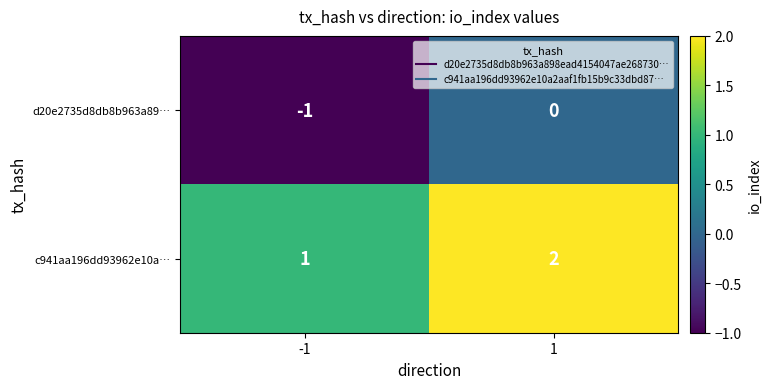

List the series in order of their overall mean, highest first.

c941aa196dd93962e10a…, d20e2735d8db8b963a89…